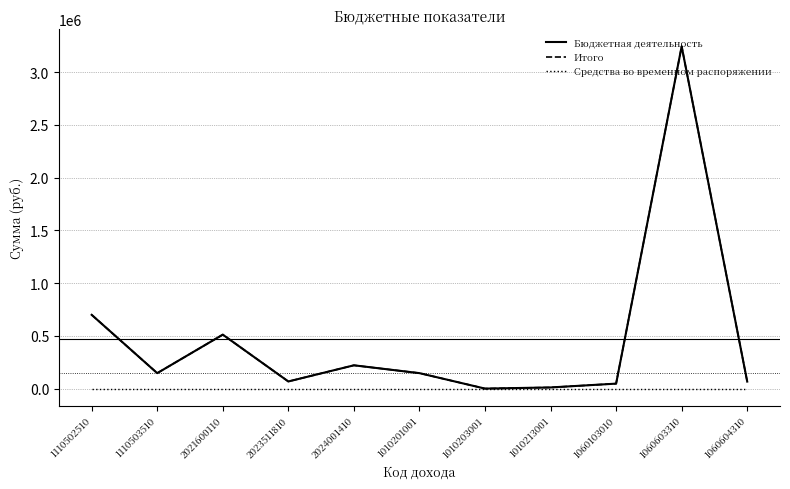

The value of Бюджетная деятельность at 1010203001 is 3.0. True or false?

False